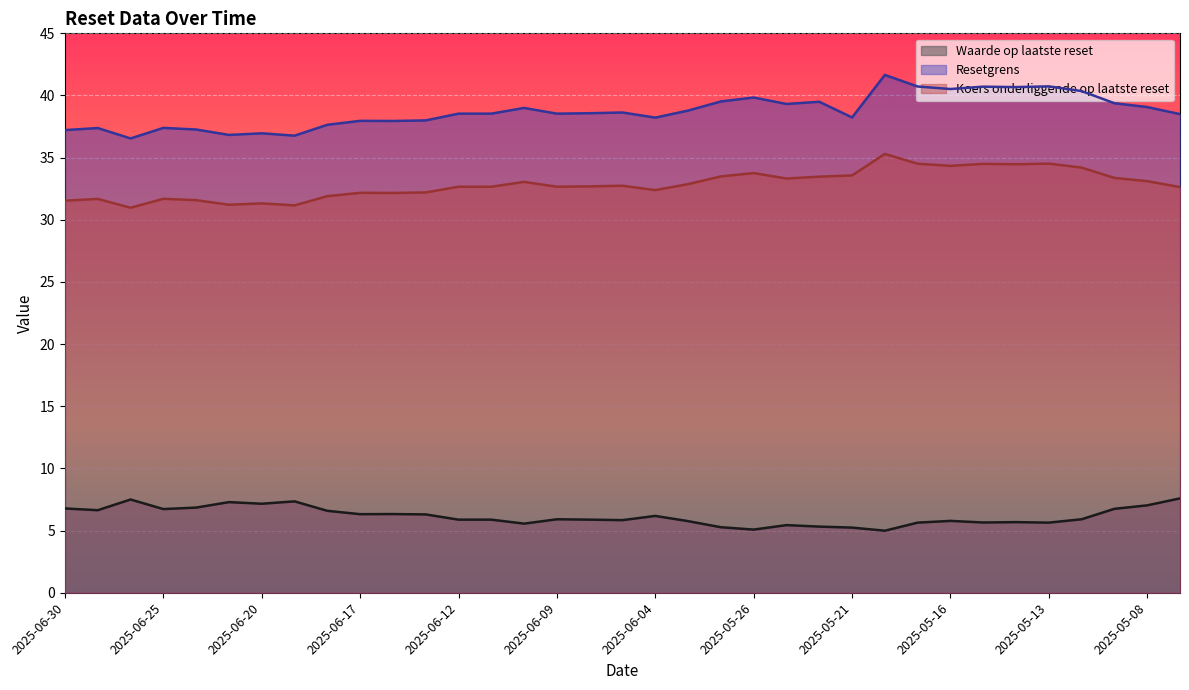

What is the maximum value for Waarde op laatste reset?

7.6